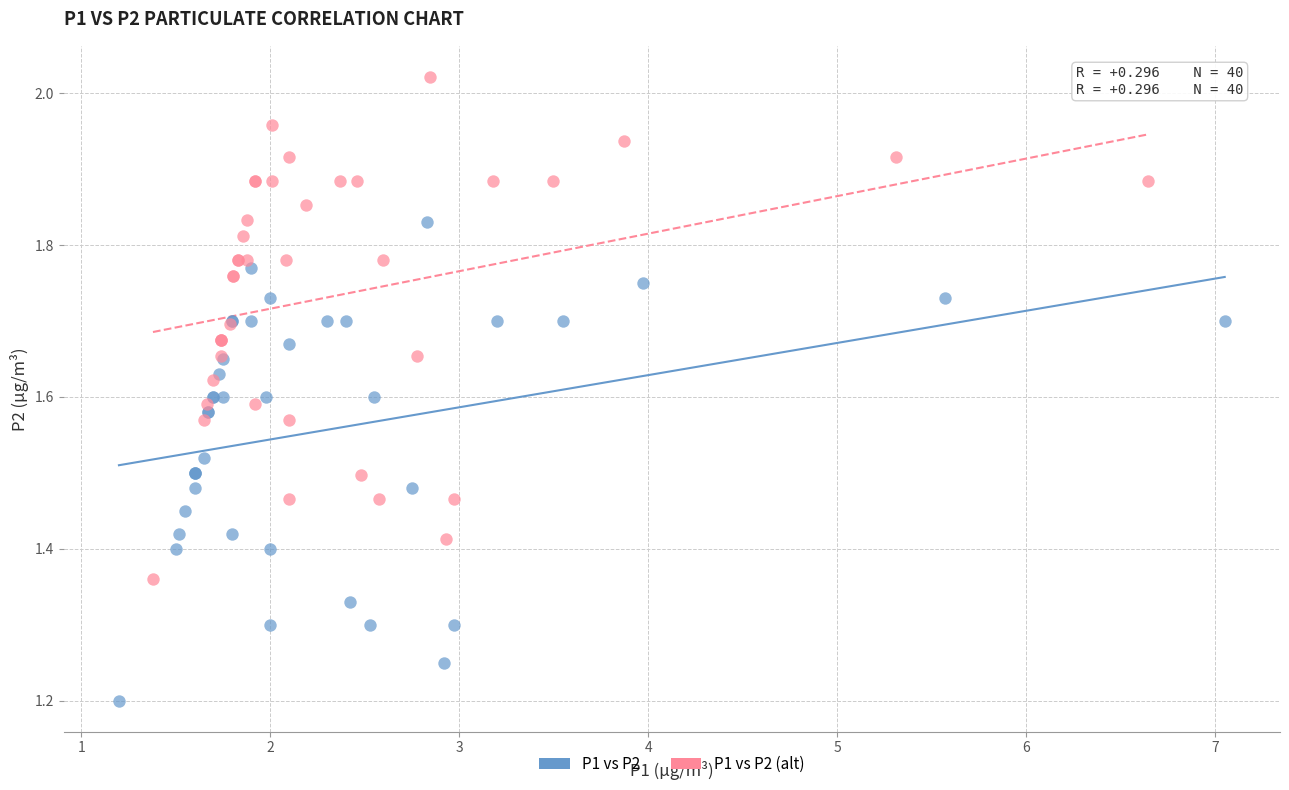

Which series contains the lowest Y value?

P1 vs P2